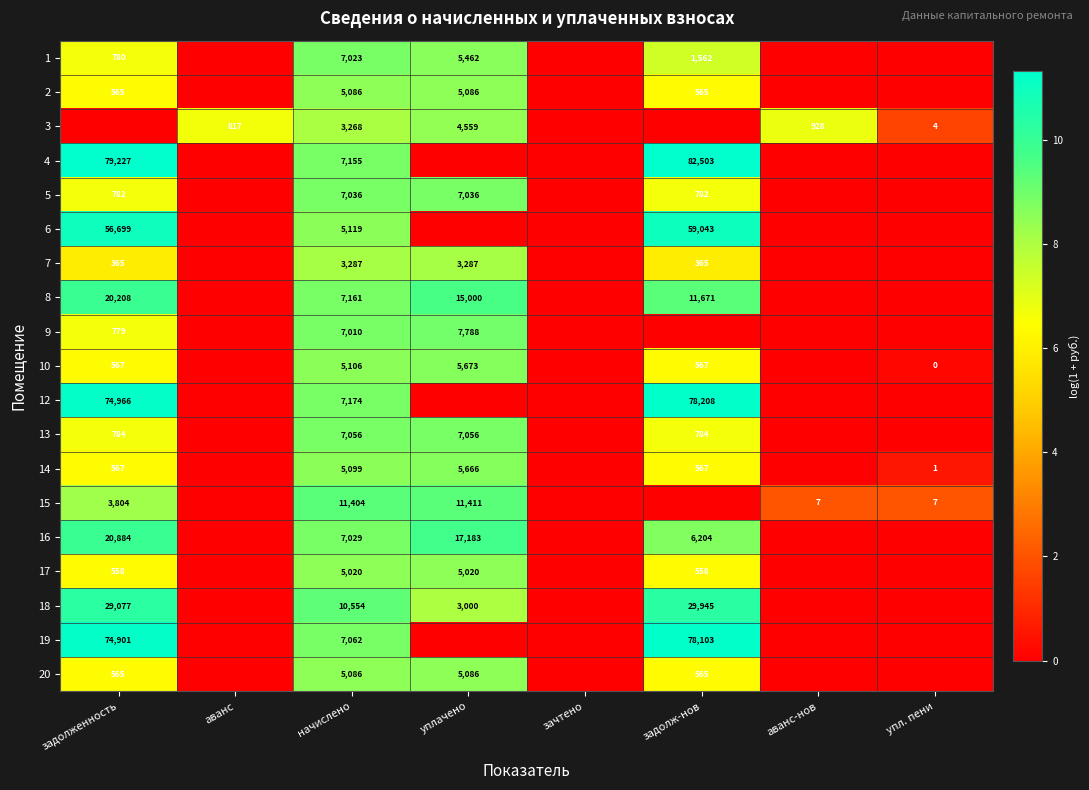

The 15 series shows 4 at аванс-нов. True or false?

False